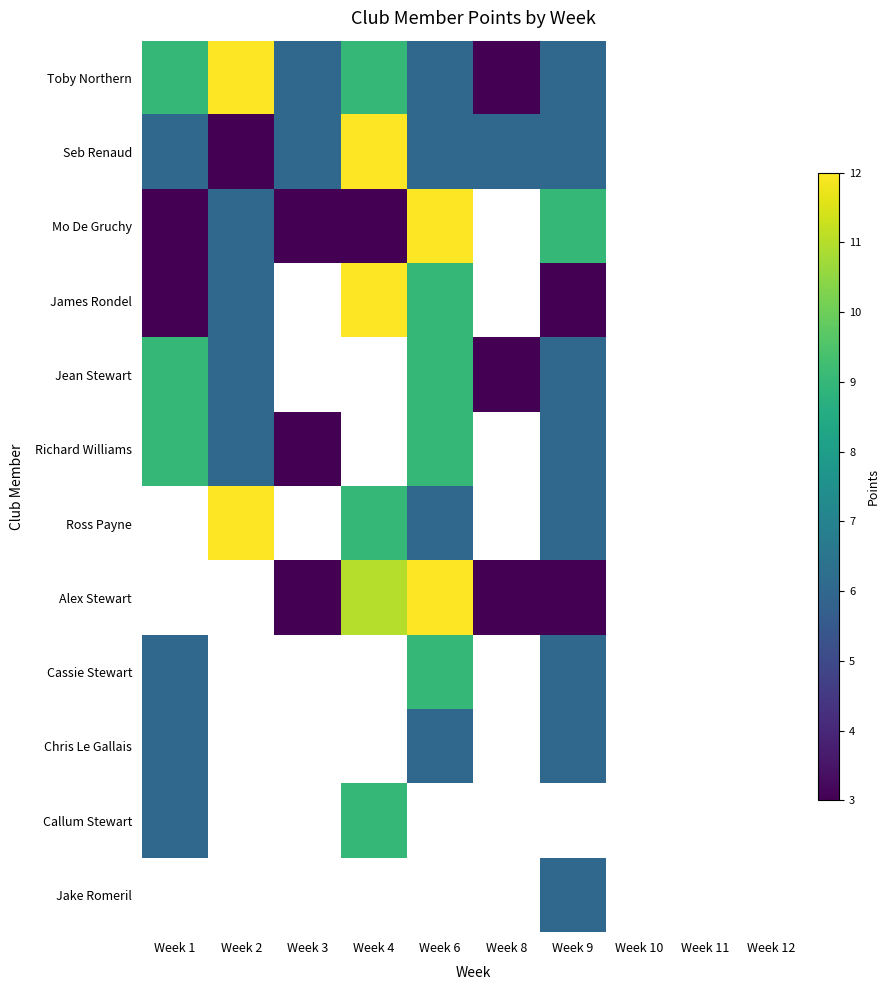

Which series has the widest spread of values?

Toby Northern